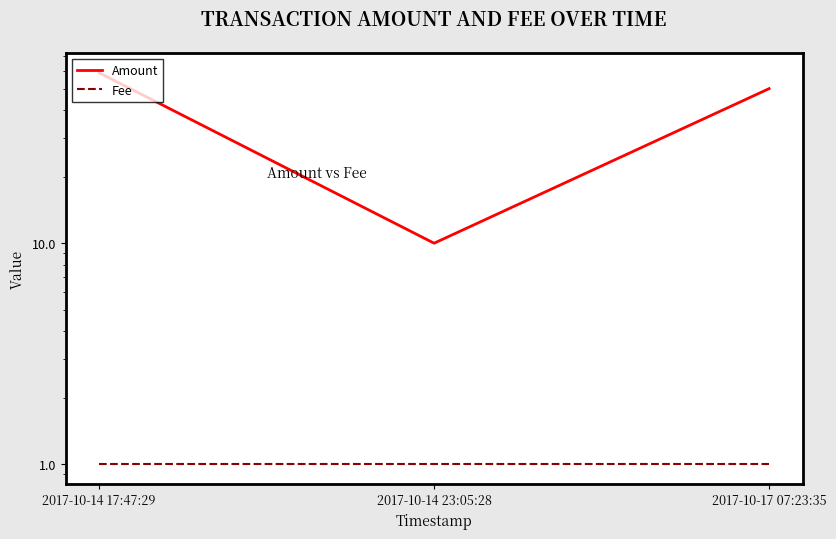

Is it true that Amount equals 50 at 2017-10-17 07:23:35?

True